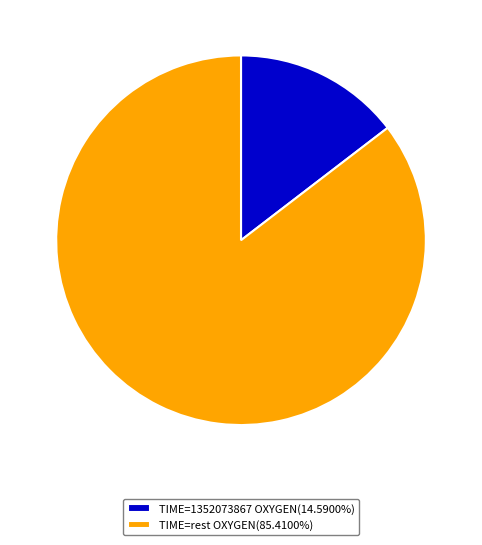

What is the ratio of the value at TIME=rest OXYGEN(85.4100%) to the value at TIME=1352073867 OXYGEN(14.5900%)?

5.9